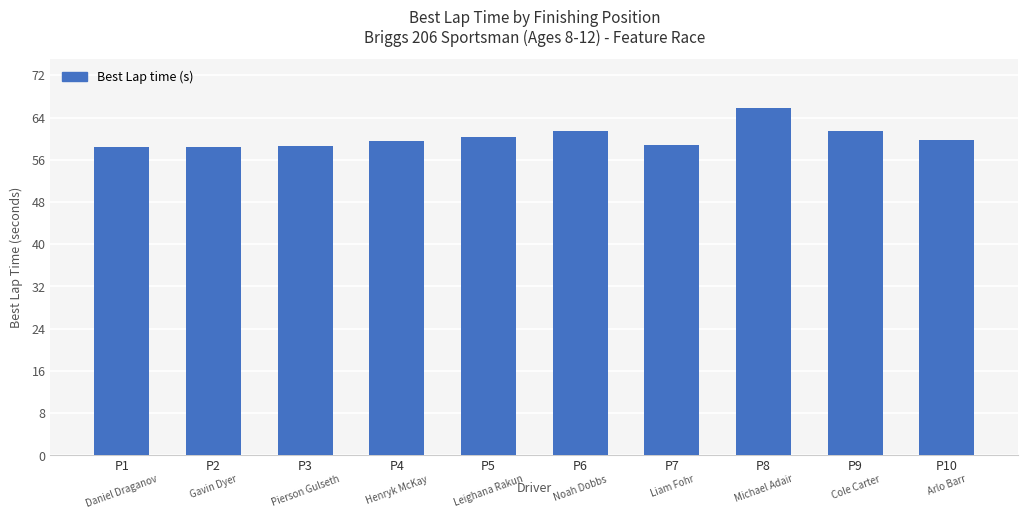

What is the value of the 5th bar from the left?

60.2